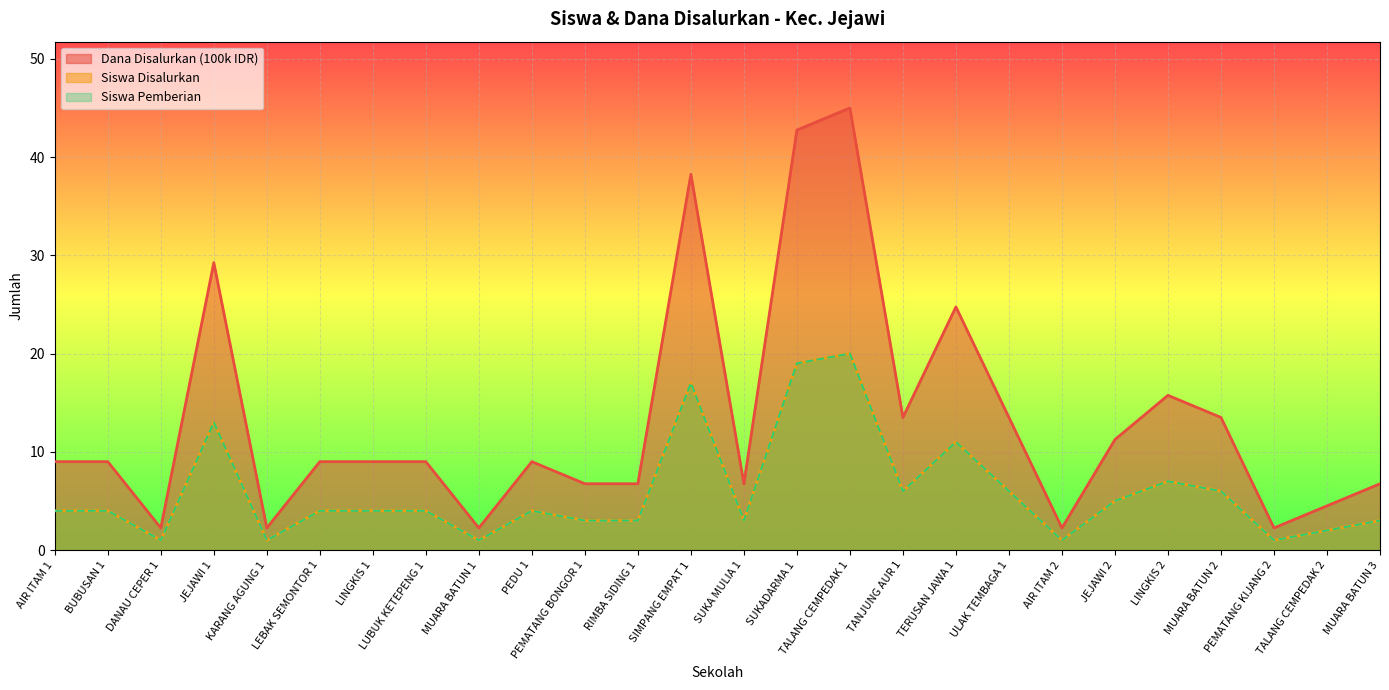

What is the approximate value of Siswa Disalurkan at LUBUK KETEPENG 1?

4.0